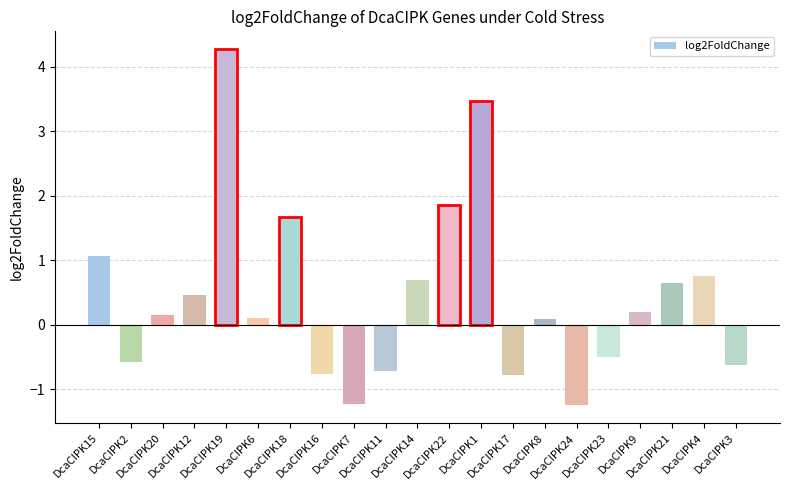

The chart shows a value of 1.7 at DcaCIPK18. True or false?

True